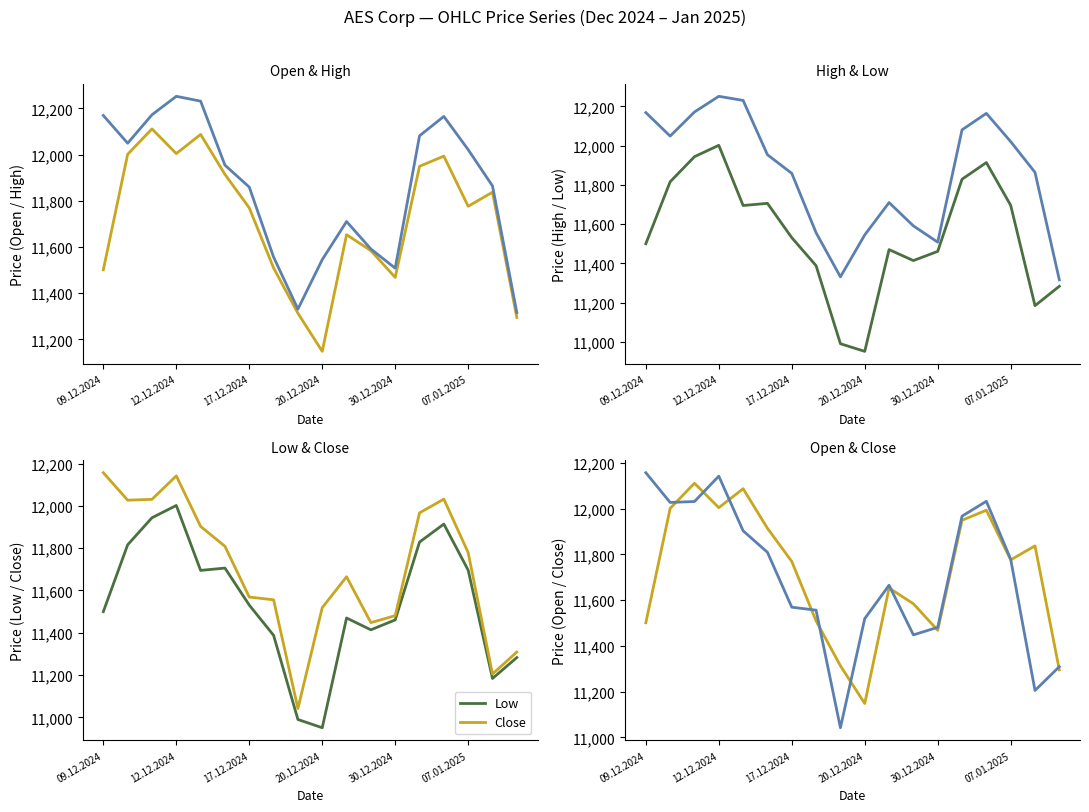

In Open, how many points are higher than both neighbors (excluding endpoints)?

5